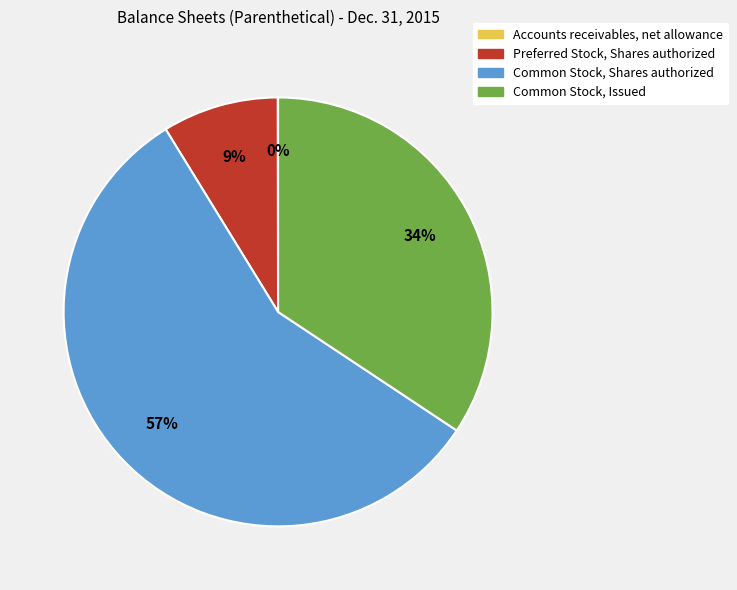

True or false: Preferred Stock, Shares authorized accounts for 3% of the total.

False